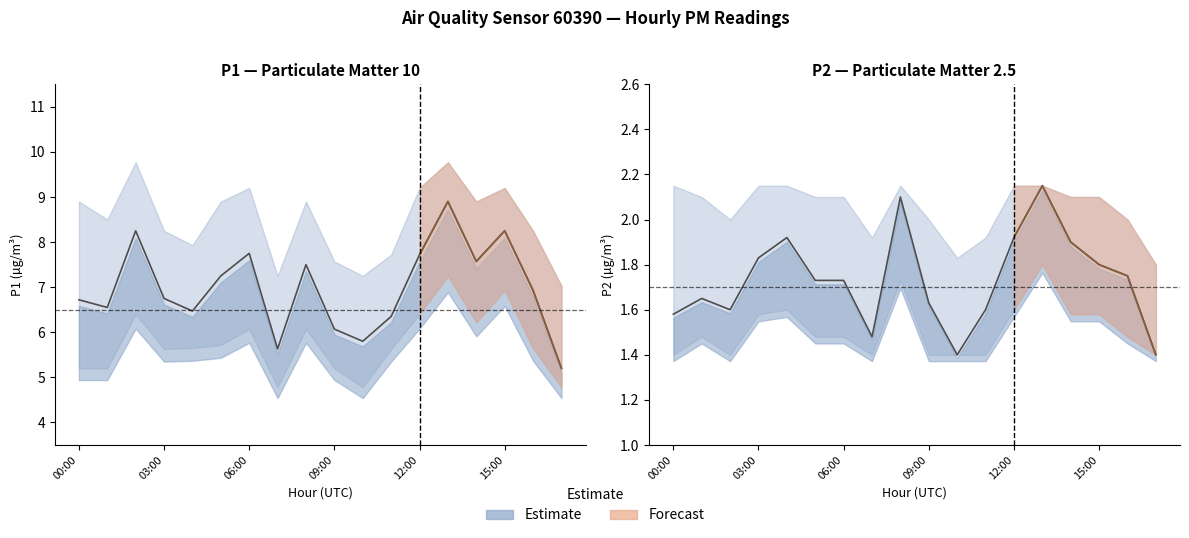

Reading left to right, extract all data points from this chart.

P1: 00:00=6.7	01:00=6.5	02:00=8.2	03:00=6.8	04:00=6.5	05:00=7.2	06:00=7.8	07:00=5.6	08:00=7.5	09:00=6.1	10:00=5.8	11:00=6.3	12:00=7.7	13:00=8.9	14:00=7.6	15:00=8.2	16:00=6.9	17:00=5.2
P1_upper: 00:00=8.9	01:00=8.5	02:00=9.8	03:00=8.2	04:00=7.9	05:00=8.9	06:00=9.2	07:00=7.2	08:00=8.9	09:00=7.6	10:00=7.2	11:00=7.7	12:00=9.2	13:00=9.8	14:00=8.9	15:00=9.2	16:00=8.2	17:00=7.0
P1_lower: 00:00=5.2	01:00=5.2	02:00=6.4	03:00=5.6	04:00=5.7	05:00=5.7	06:00=6.1	07:00=4.8	08:00=6.1	09:00=5.2	10:00=4.8	11:00=5.6	12:00=6.4	13:00=7.2	14:00=6.2	15:00=6.9	16:00=5.7	17:00=4.8
P2: 00:00=1.6	01:00=1.6	02:00=1.6	03:00=1.8	04:00=1.9	05:00=1.7	06:00=1.7	07:00=1.5	08:00=2.1	09:00=1.6	10:00=1.4	11:00=1.6	12:00=1.9	13:00=2.1	14:00=1.9	15:00=1.8	16:00=1.8	17:00=1.4
P2_upper: 00:00=2.1	01:00=2.1	02:00=2.0	03:00=2.1	04:00=2.1	05:00=2.1	06:00=2.1	07:00=1.9	08:00=2.1	09:00=2.0	10:00=1.8	11:00=1.9	12:00=2.1	13:00=2.1	14:00=2.1	15:00=2.1	16:00=2.0	17:00=1.8
P2_lower: 00:00=1.4	01:00=1.5	02:00=1.4	03:00=1.6	04:00=1.6	05:00=1.5	06:00=1.5	07:00=1.4	08:00=1.7	09:00=1.4	10:00=1.4	11:00=1.4	12:00=1.6	13:00=1.8	14:00=1.6	15:00=1.6	16:00=1.5	17:00=1.4